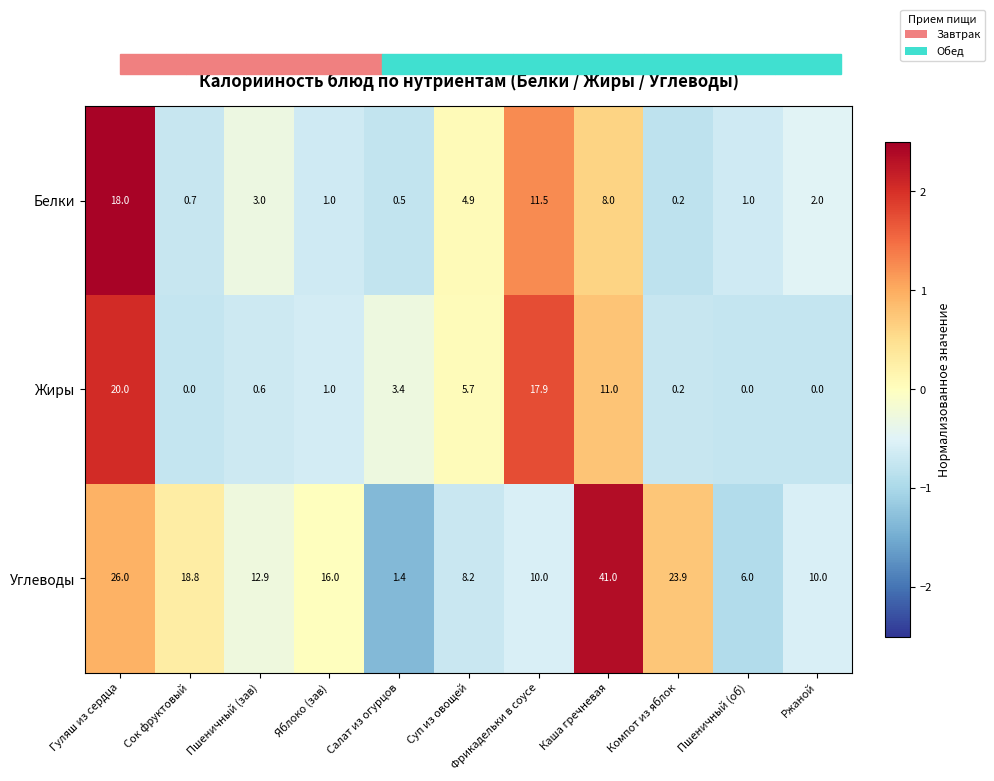

At which label does Углеводы reach its peak?

Каша гречневая